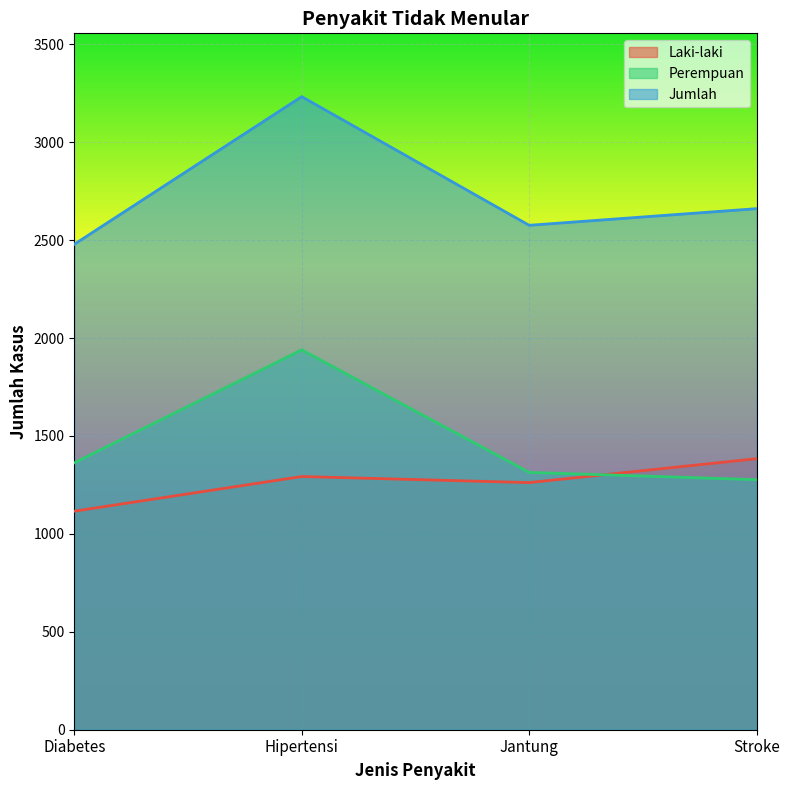

What is the total value across all series at Hipertensi?

6466